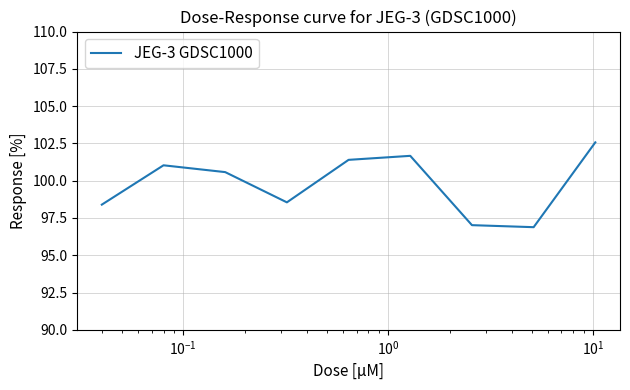

What is the difference between the maximum and minimum values?

5.7